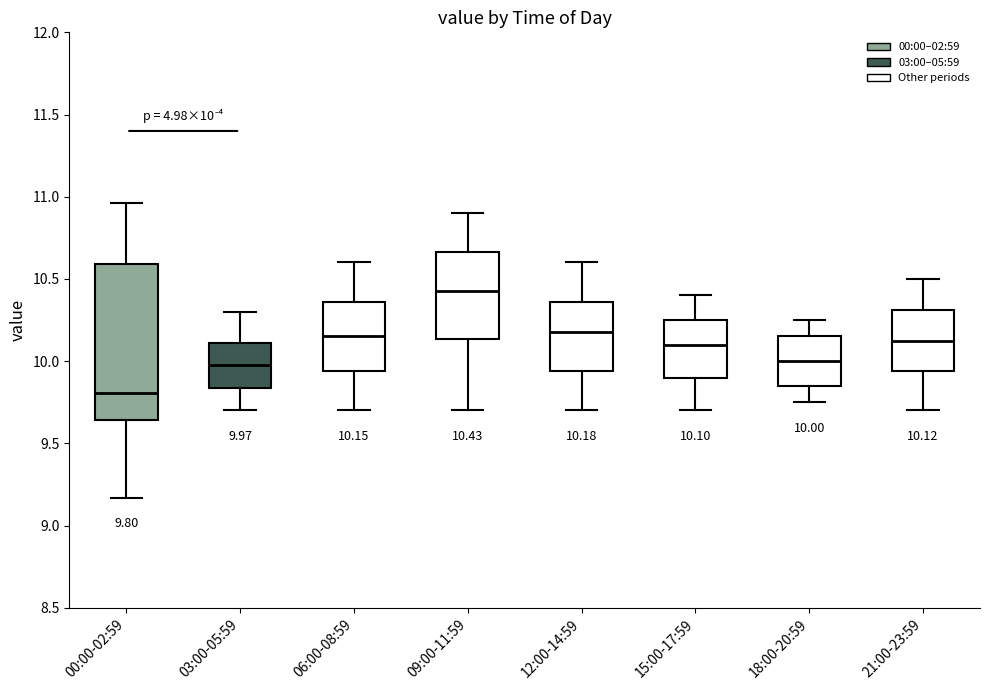

Which box is the tallest, from its lower edge to its upper edge?

00:00-02:59